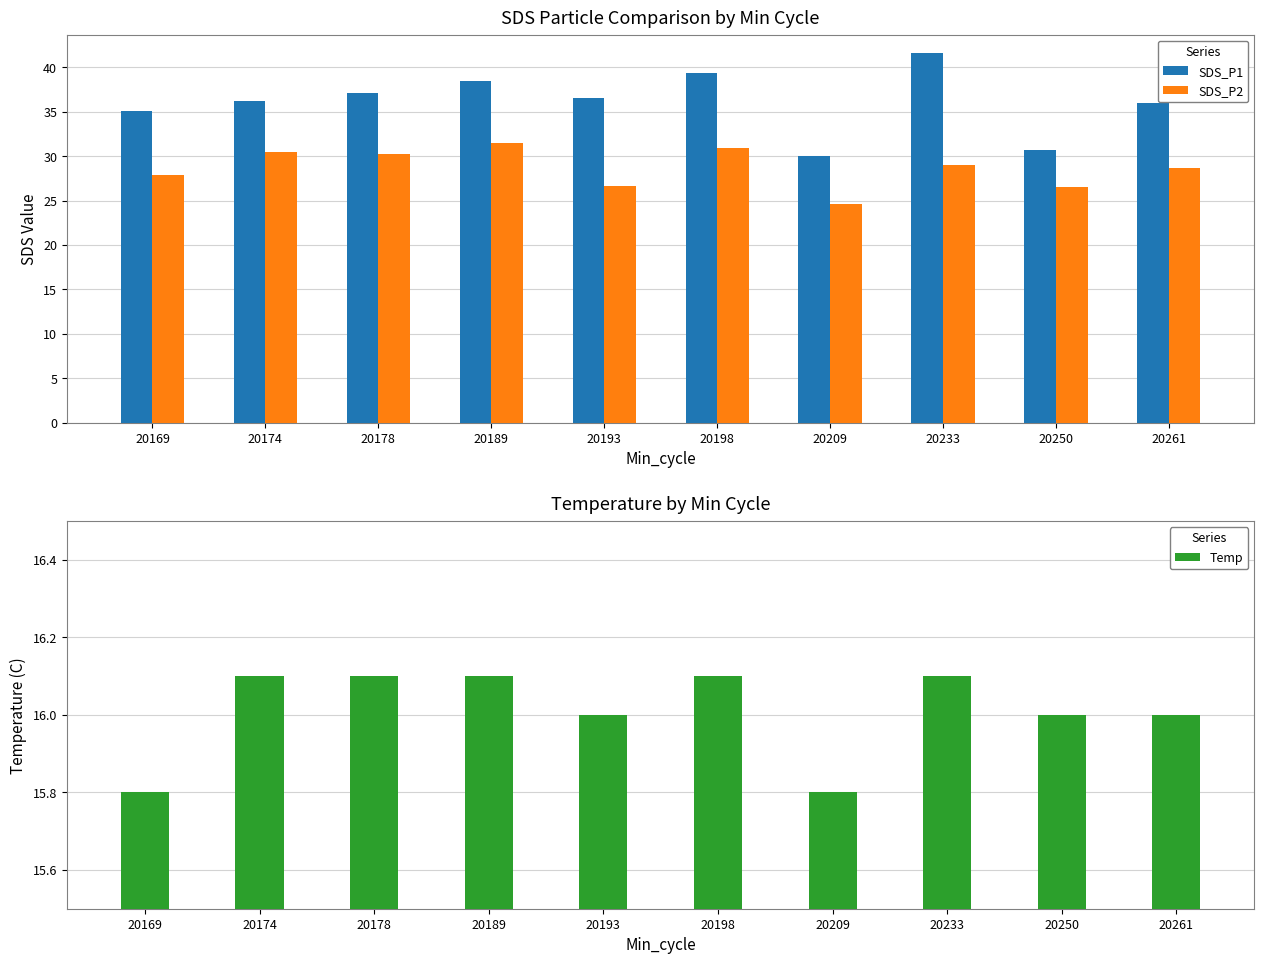

Is it true that SDS_P1 equals 55.1 at 20189?

False